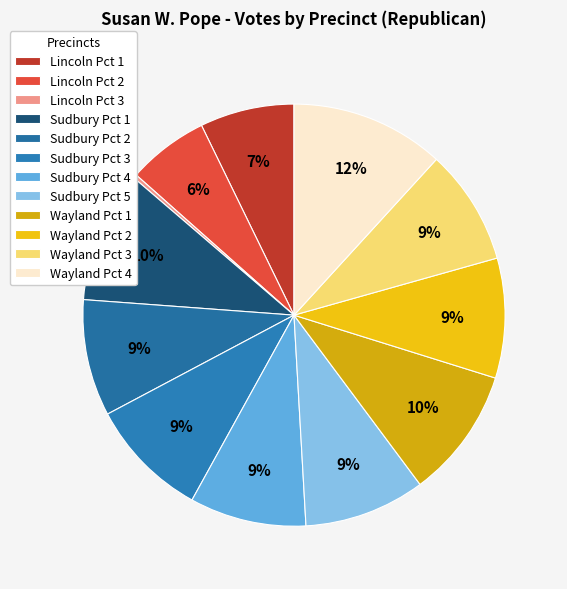

Does any single category account for the majority?

No